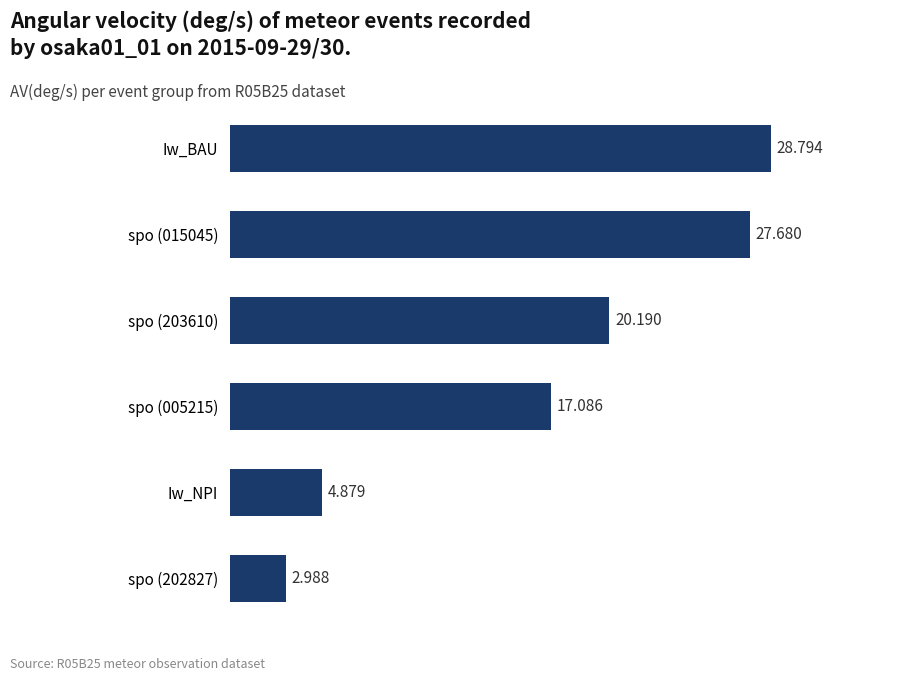

Rank the categories by value from highest to lowest.

Iw_BAU, spo (015045), spo (203610), spo (005215), Iw_NPI, spo (202827)